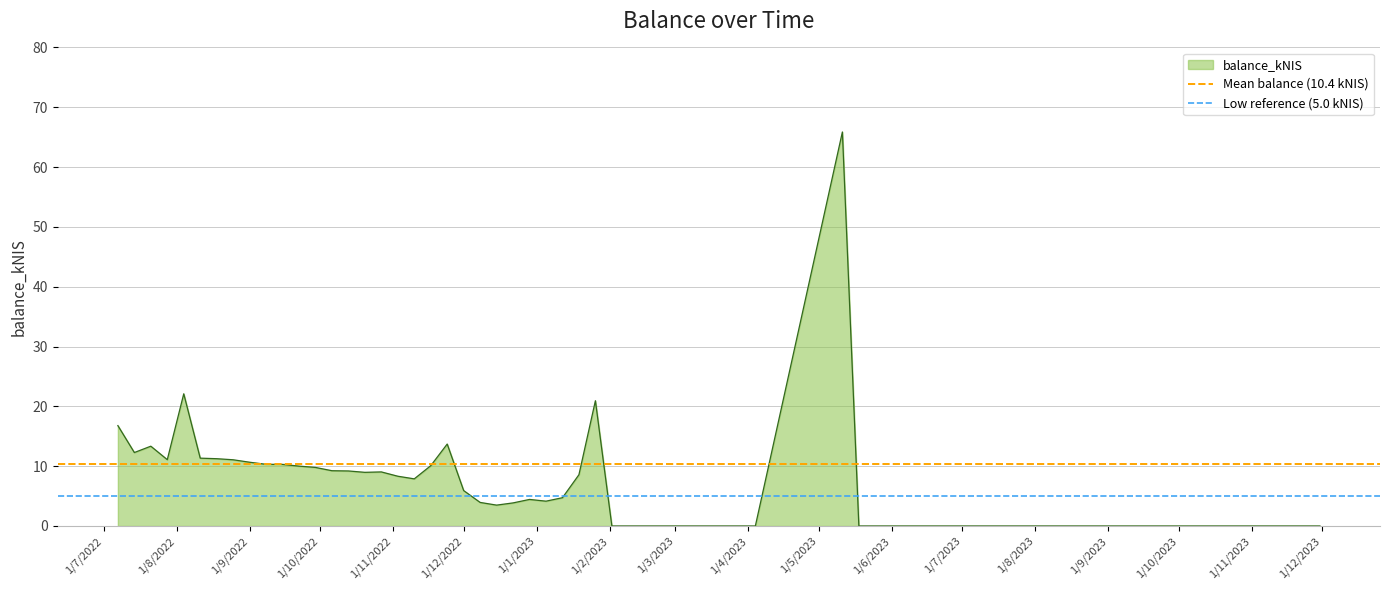

The value of Low reference (5.0 kNIS) at 1/8/2022 is 1.8. True or false?

False